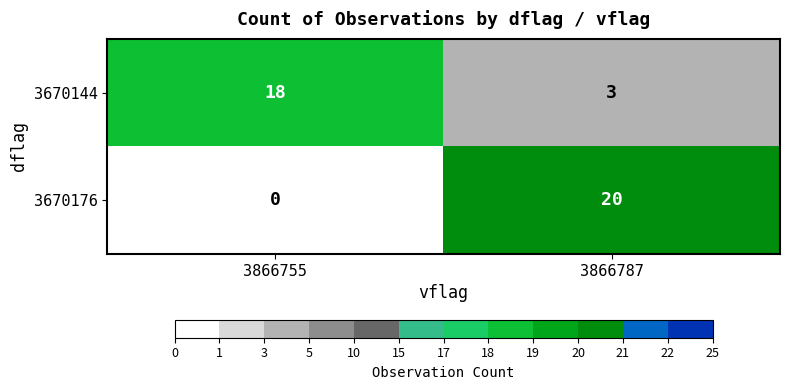

Reading right to left, transcribe all the data shown in this chart.

3670144: 3	18
3670176: 20	0